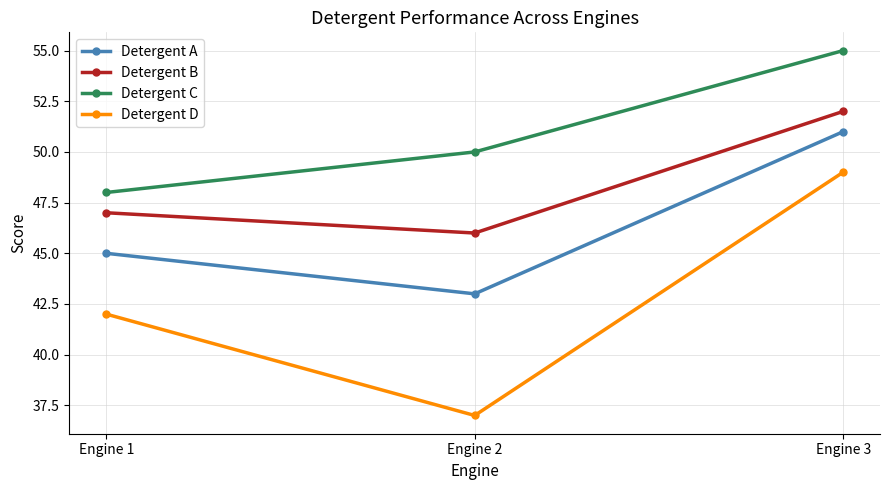

At Engine 1, list the series in order from largest to smallest.

Detergent C, Detergent B, Detergent A, Detergent D